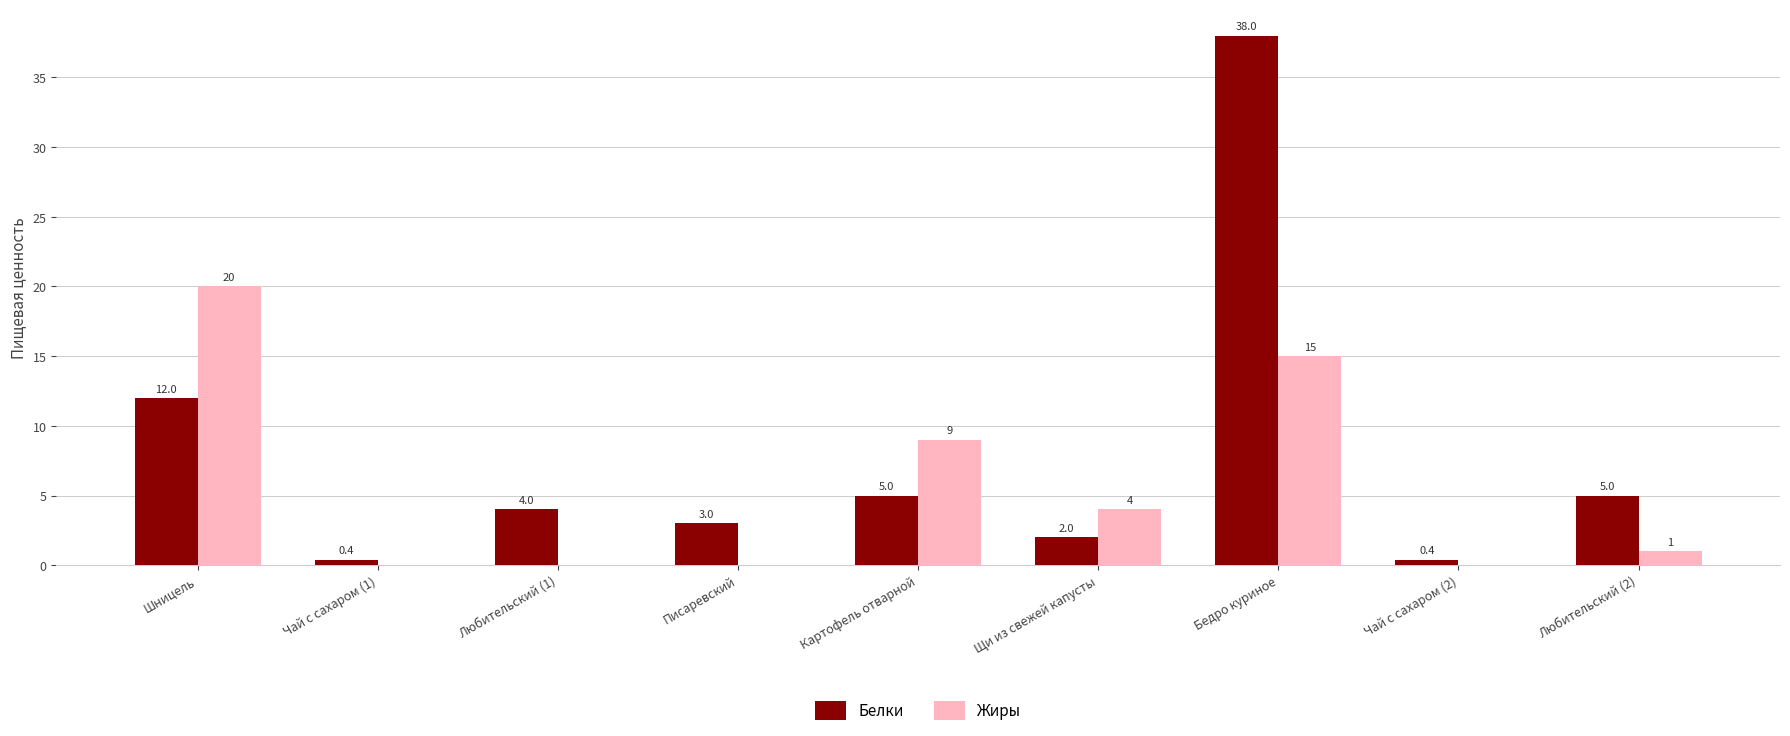

Reading right to left, extract all data points from this chart.

Белки: 5.0	0.4	38.0	2.0	5.0	3.0	4.0	0.4	12.0
Жиры: 1.0	0.0	15.0	4.0	9.0	0.0	0.0	0.0	20.0